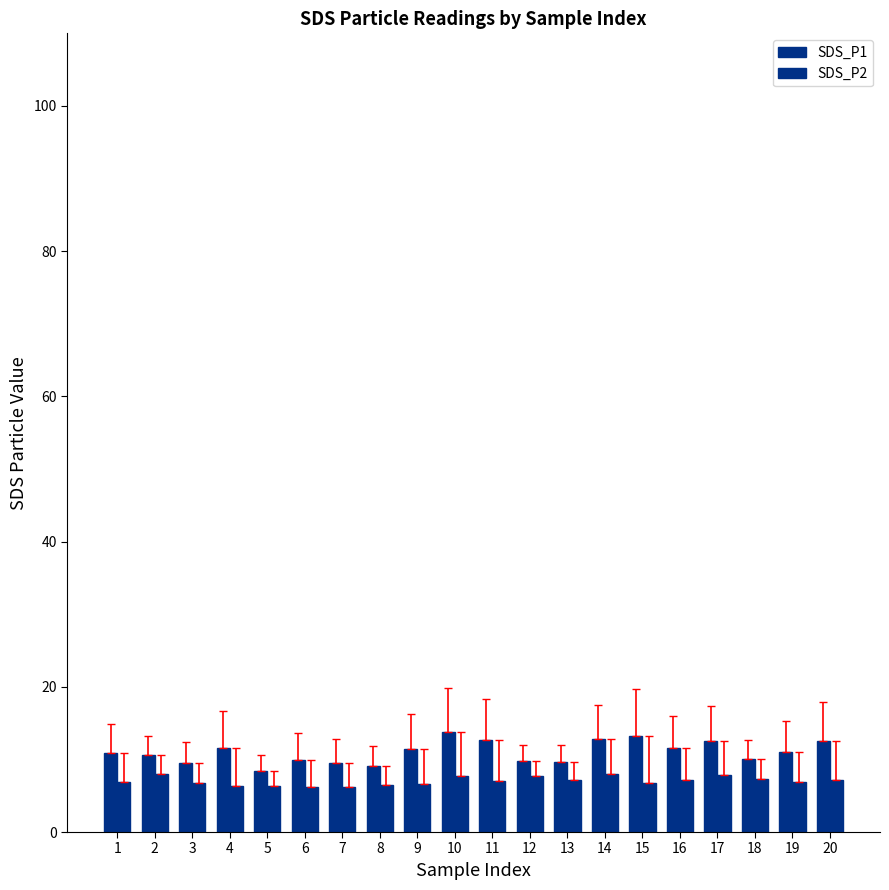

True or false: SDS_P1 has a value of 9.8 at 12.

True